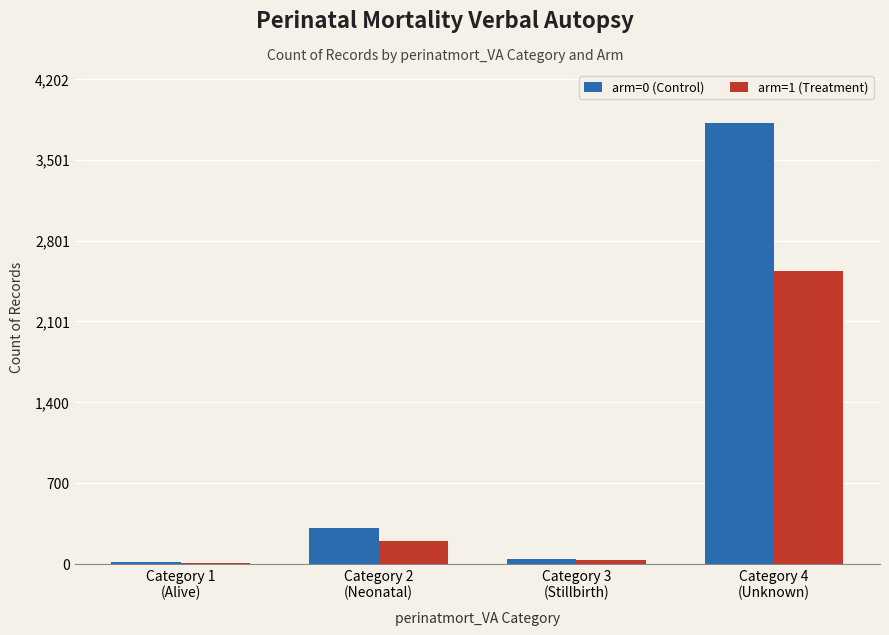

What is the greatest value displayed?

3820